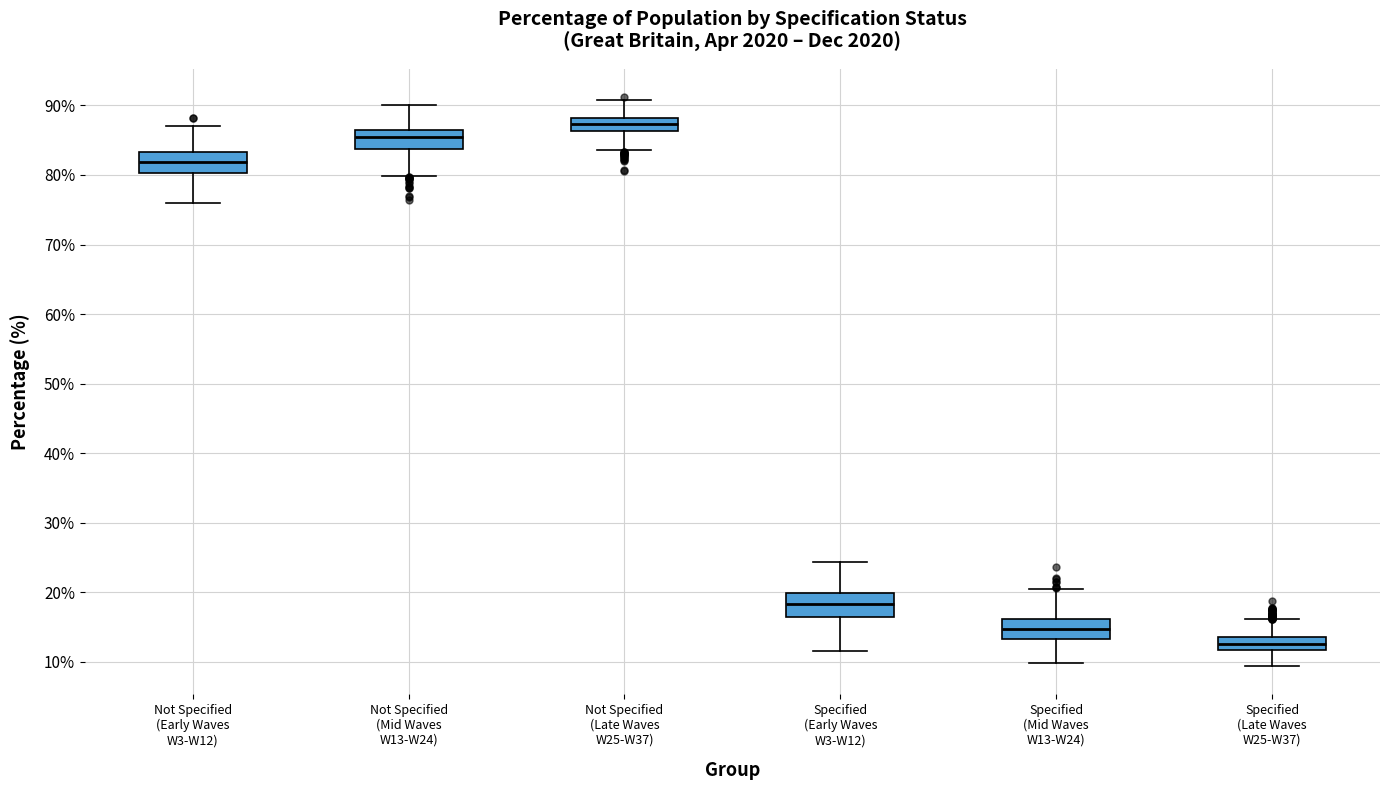

Which box's median line is the lowest?

Specified (Late Waves W25-W37)